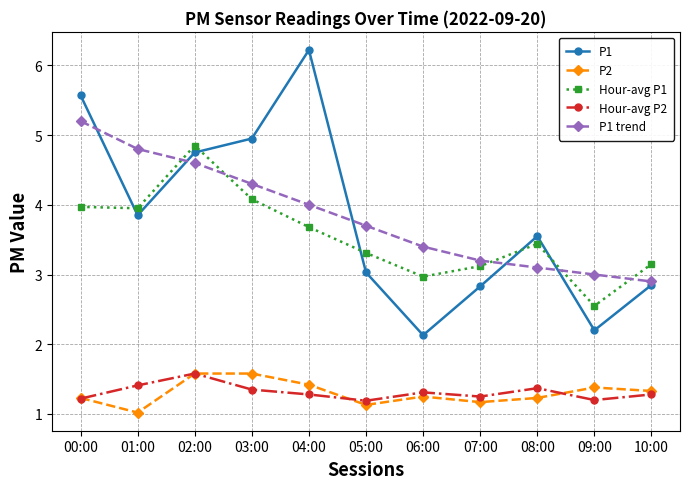

What is the difference between the maximum and minimum values in the P2 series?

0.6